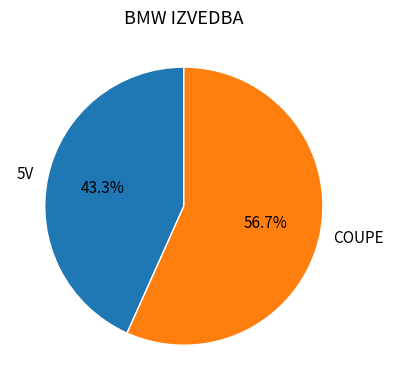

Count the number of slices in the pie.

2